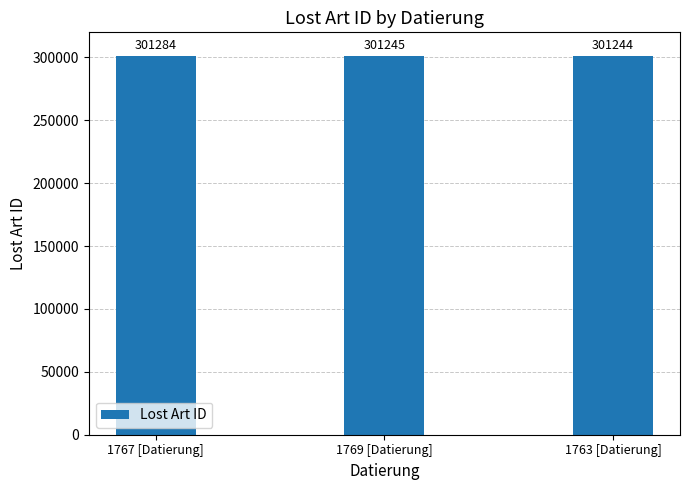

Is it true that the value at 1763 [Datierung] is 301244?

True